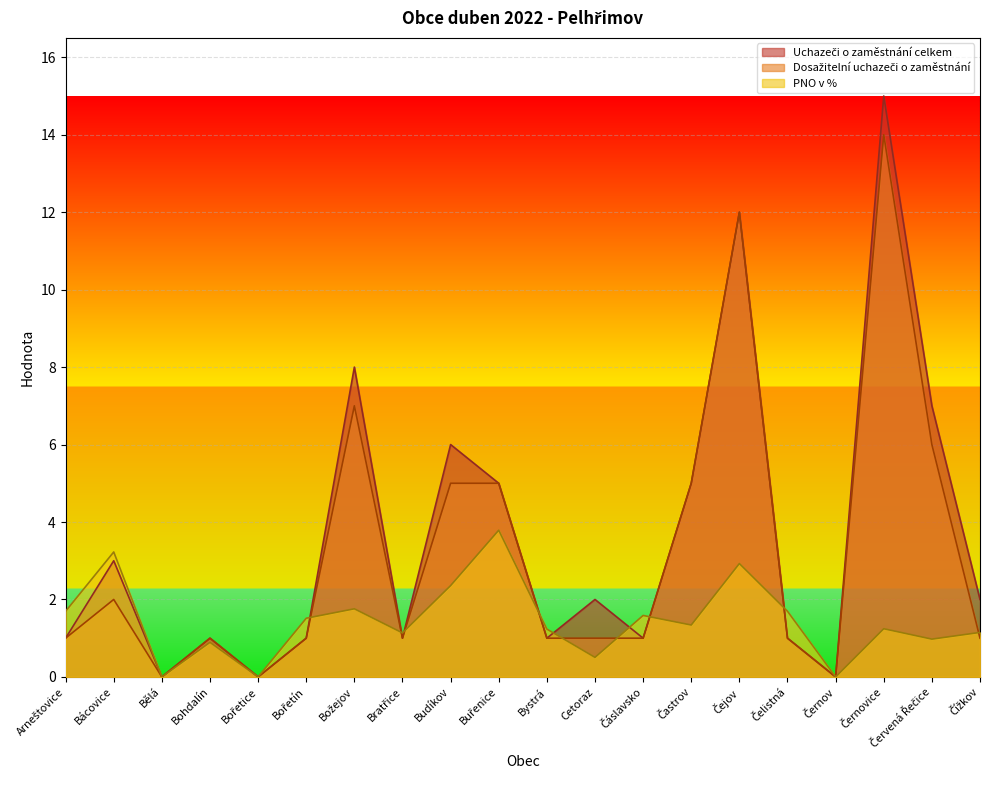

How many lines are shown in the chart?

3